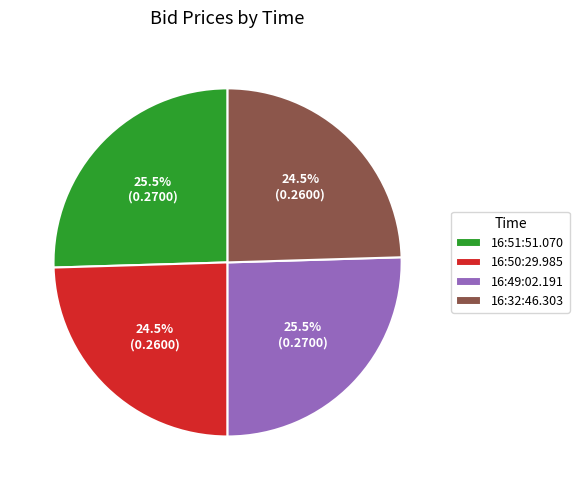

What percentage is NOT represented by 16:32:46.303?

75.5%